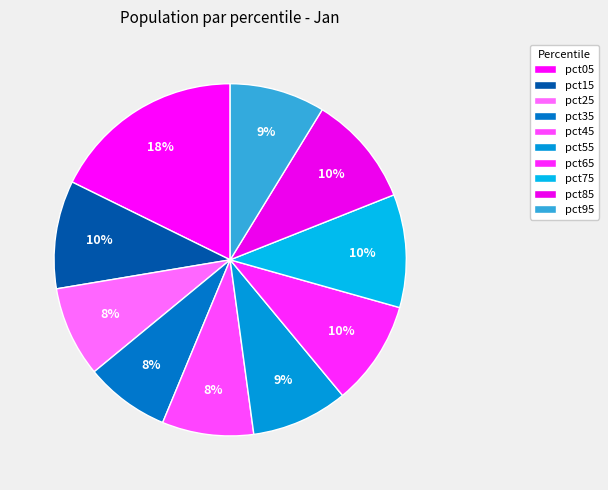

Which slice is the largest?

pct05